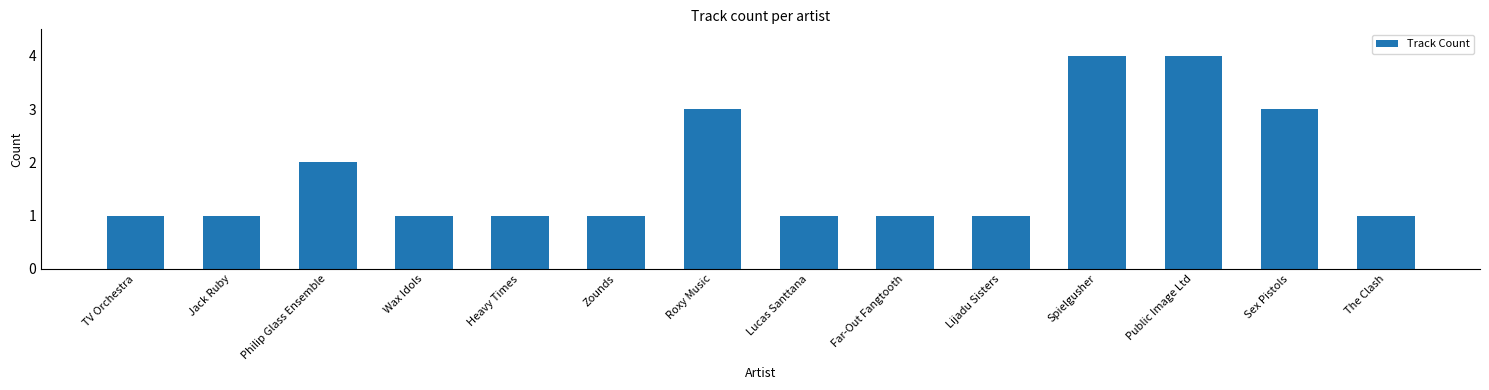

How many distinct data groups are displayed?

1